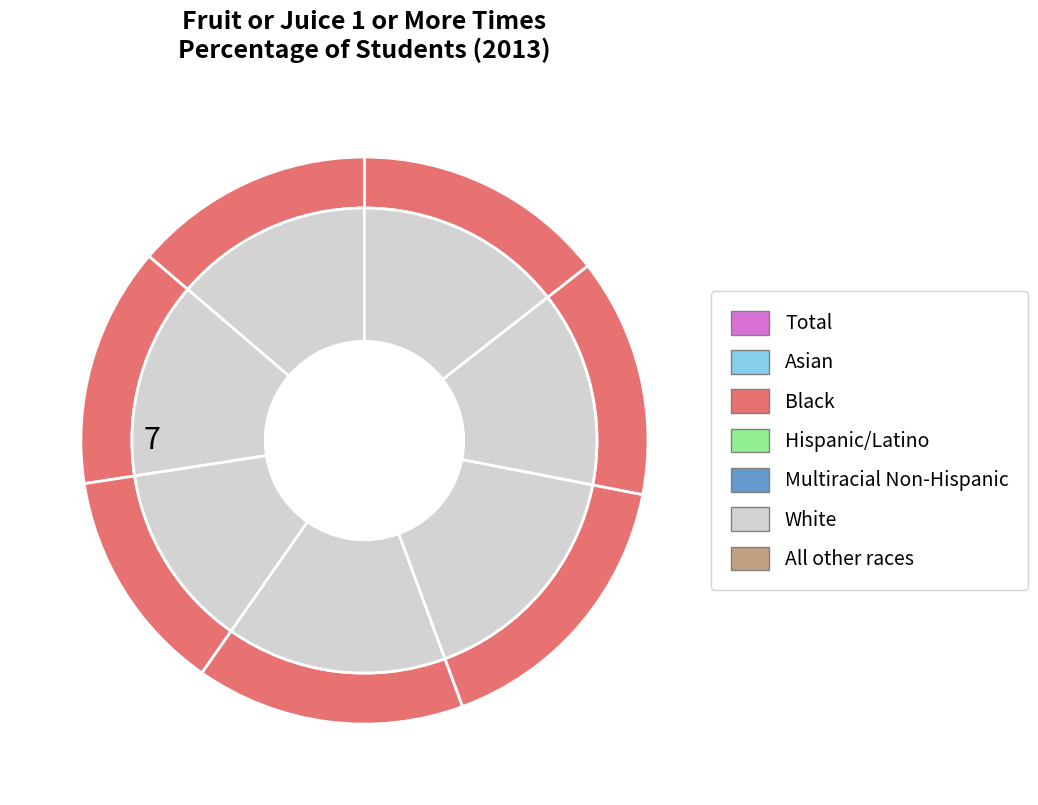

How many slices are in this pie chart?

7